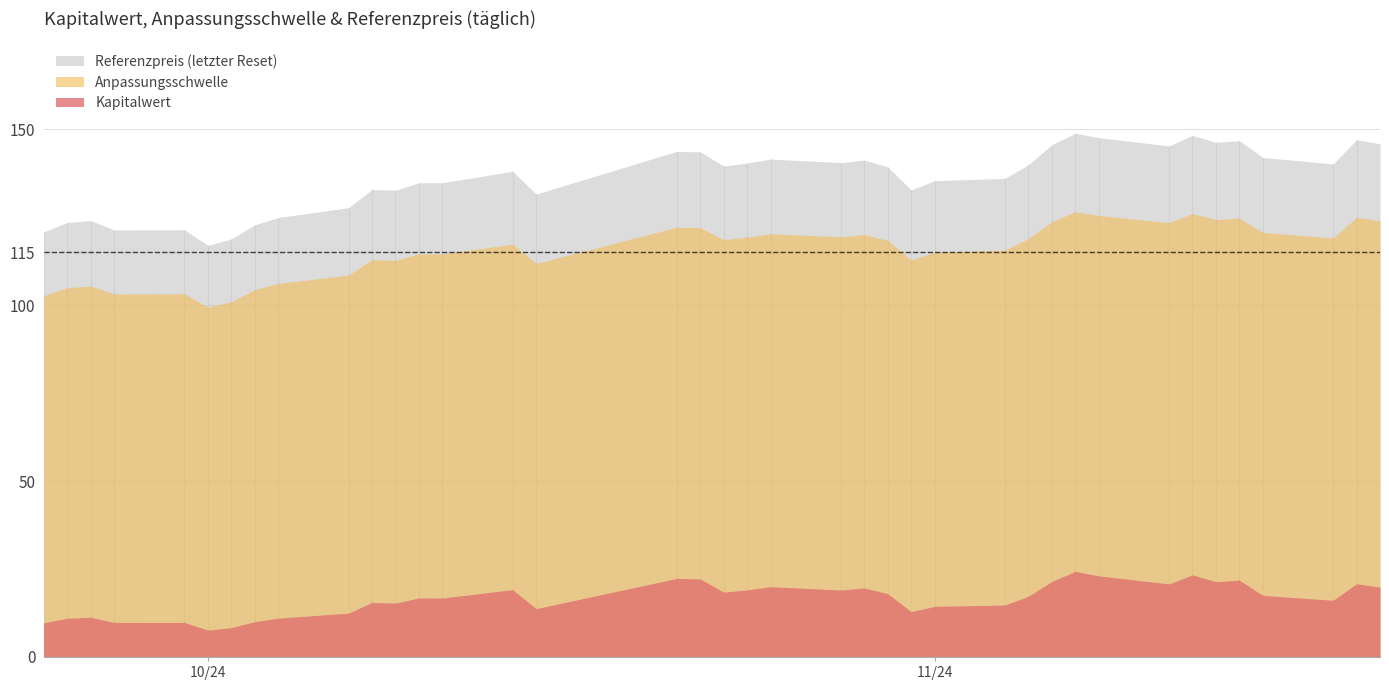

Is it true that Referenzpreis (letzter Reset) equals 122.8 at 2024-10-03?

True